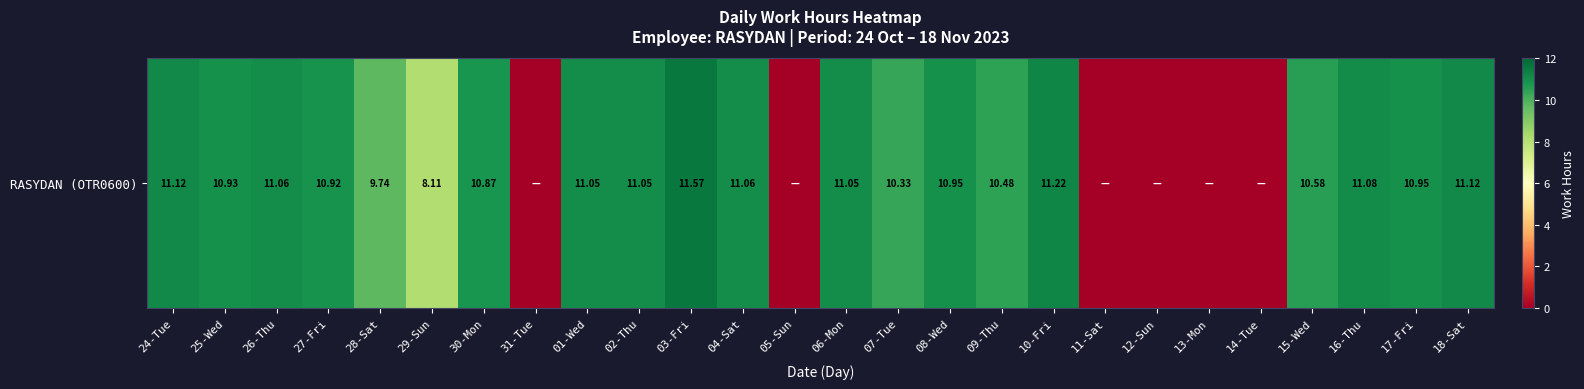

List the labels in order of value, largest first.

03-Fri, 10-Fri, 24-Tue, 18-Sat, 16-Thu, 26-Thu, 04-Sat, 01-Wed, 02-Thu, 06-Mon, 08-Wed, 17-Fri, 25-Wed, 27-Fri, 30-Mon, 15-Wed, 09-Thu, 07-Tue, 28-Sat, 29-Sun, 31-Tue, 05-Sun, 11-Sat, 12-Sun, 13-Mon, 14-Tue